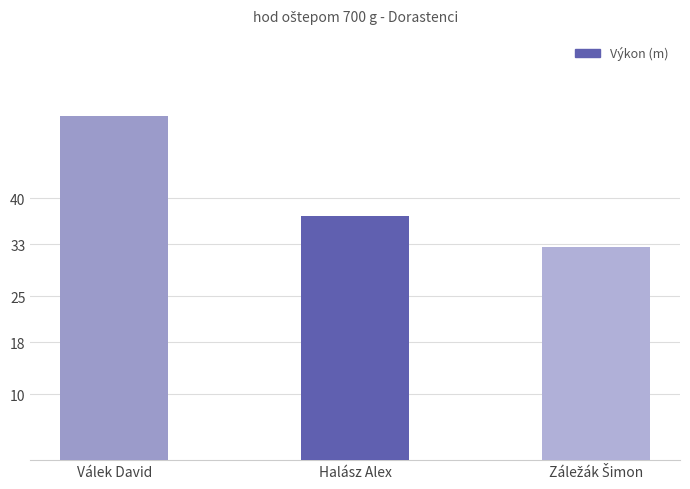

Between Halász Alex and Válek David, which is larger?

Válek David